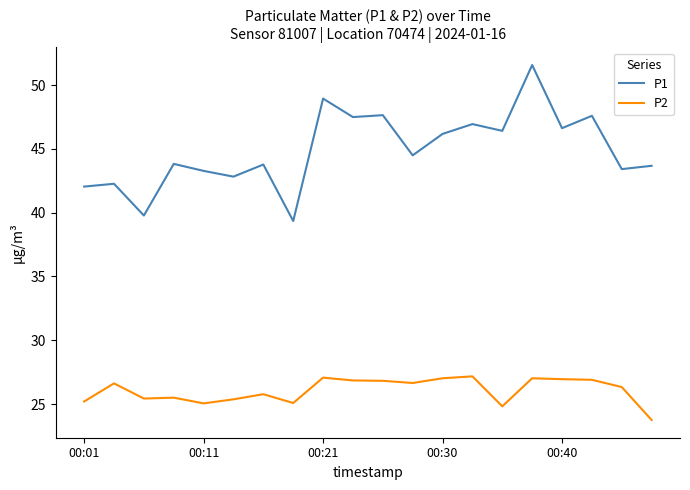

Which series has the widest spread of values?

P1